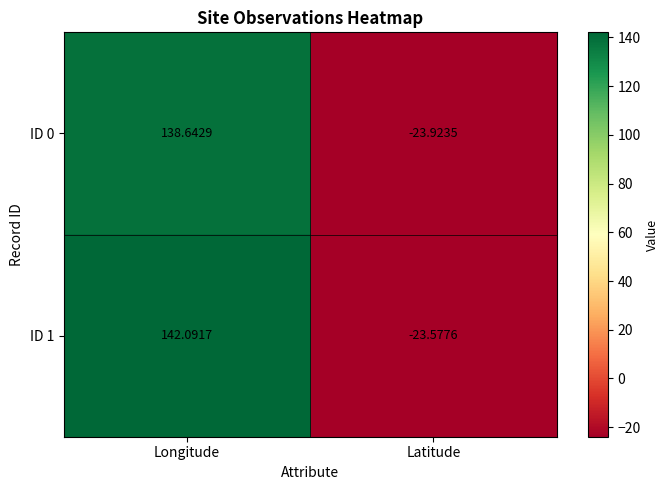

At which label is ID 1 closest to 59?

Latitude